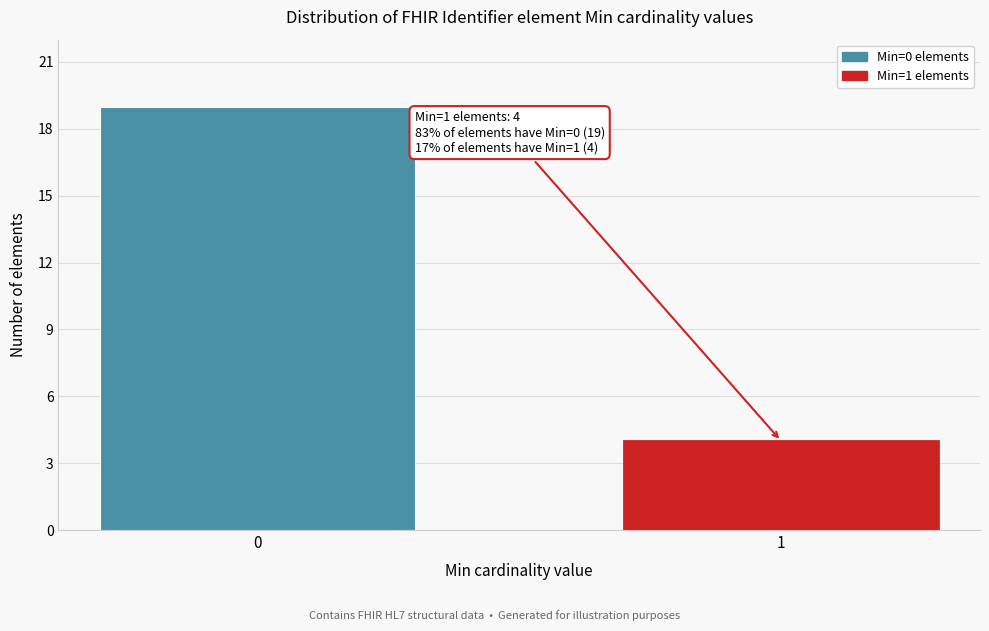

Reading left to right, list all the values displayed in this chart.

19	4